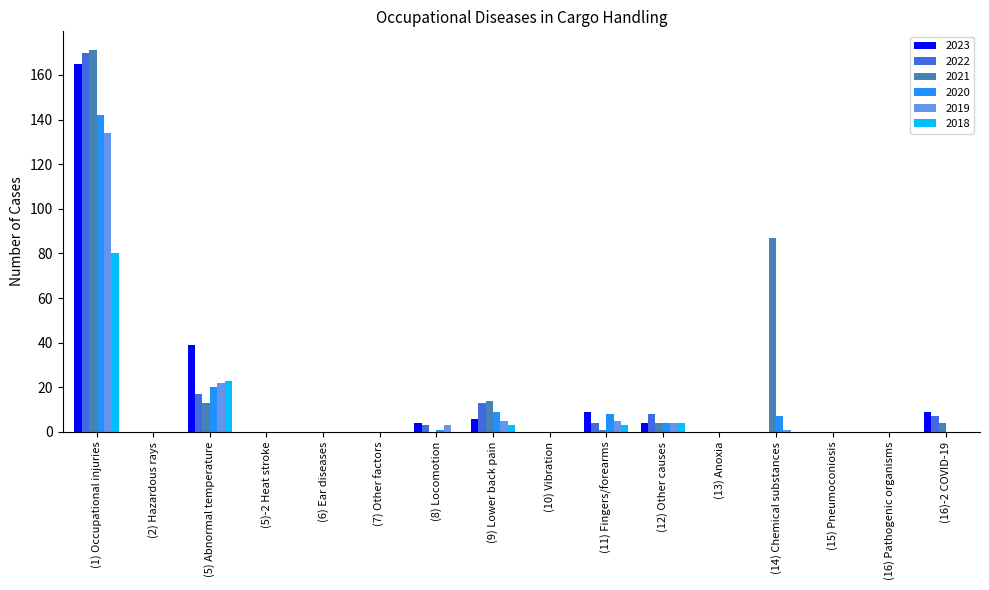

What is the difference between the 2020 values at (16) Pathogenic organisms and (9) Lower back pain?

9